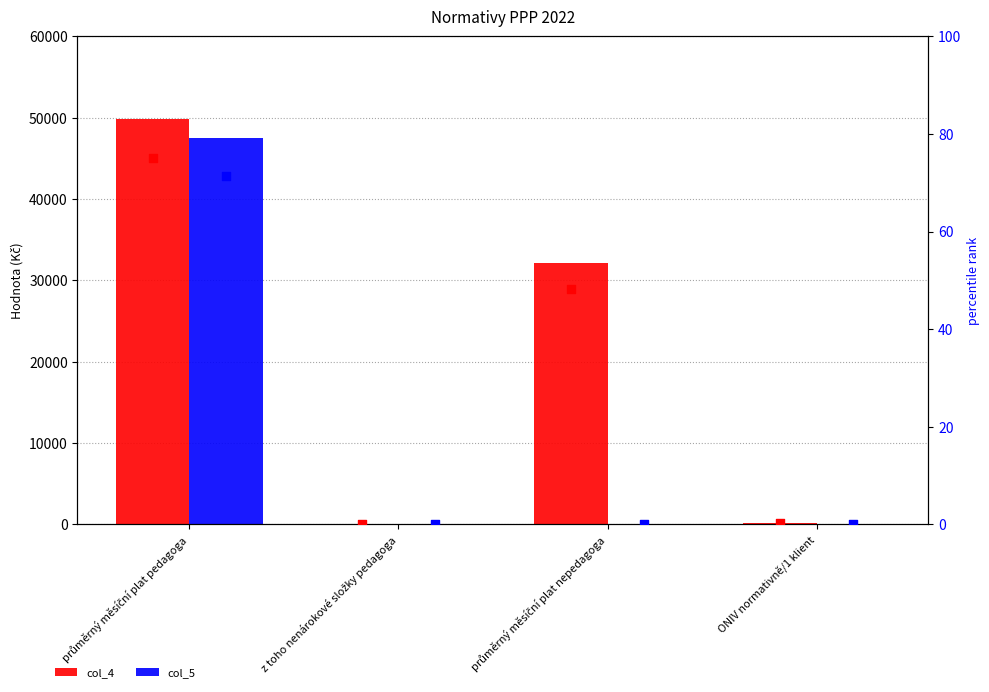

At which category is the sum across all series the highest?

průměrný měsíční plat pedagoga